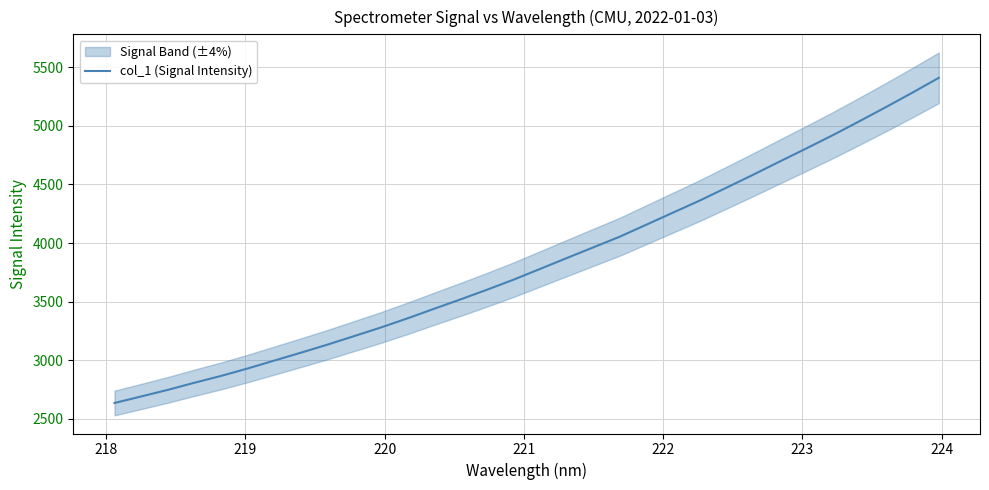

What is the maximum value for col_1 (Signal Intensity)?

5409.6